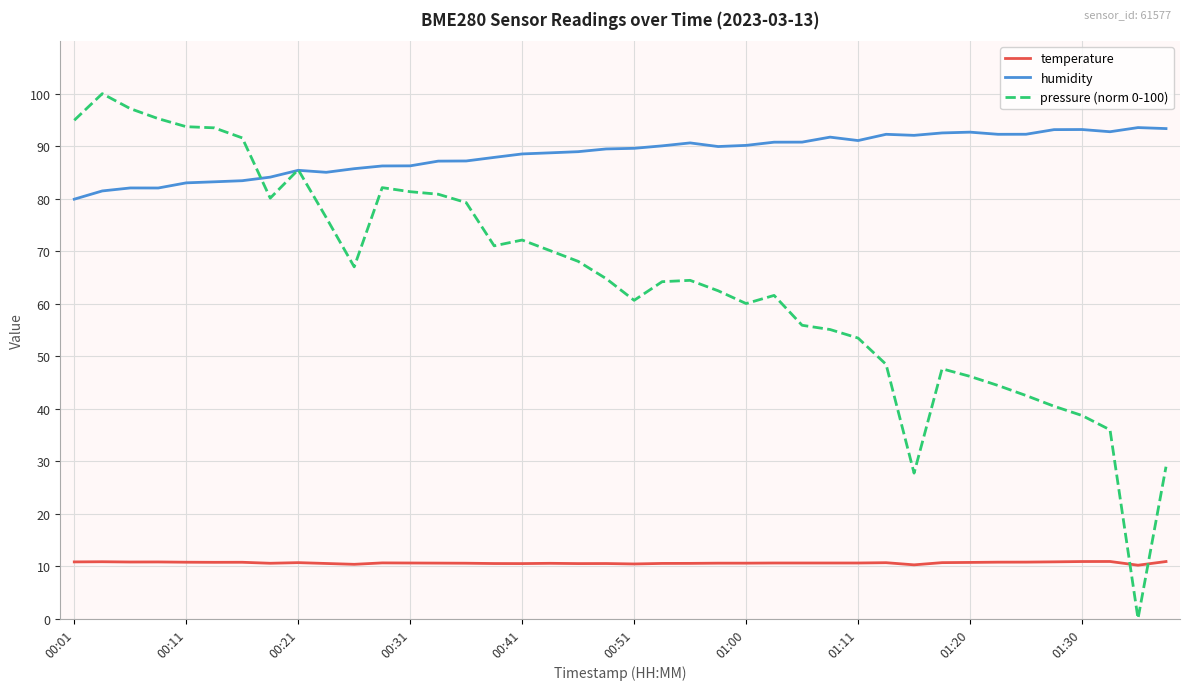

What is the maximum value for humidity?

93.5